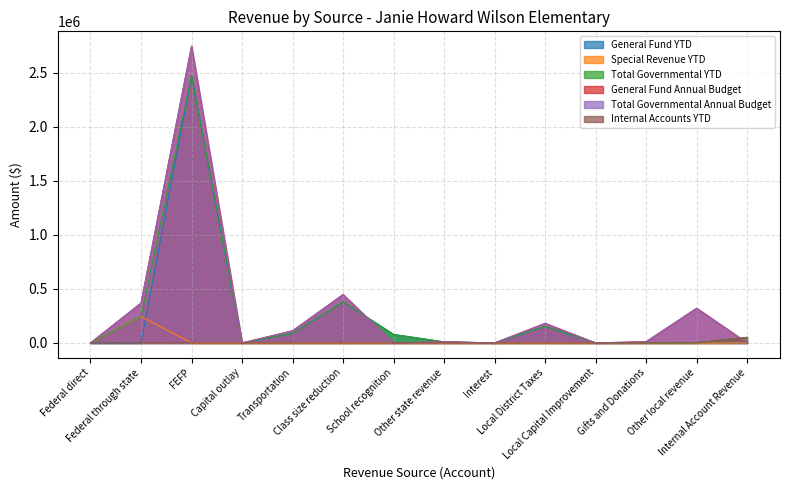

What is the difference between the second highest and minimum values in the General Fund YTD series?

379581.5